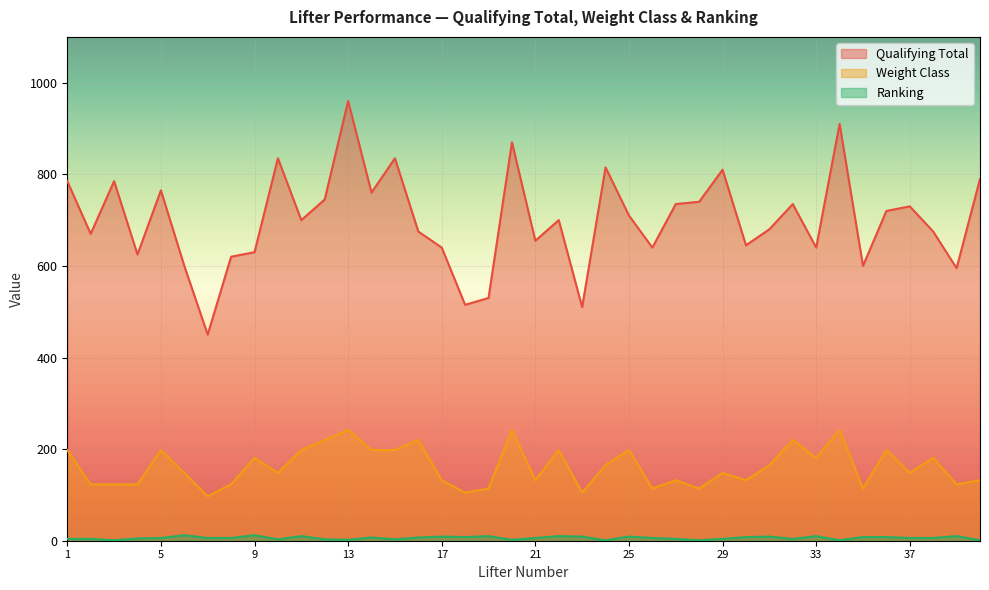

Between 10 and 13, which is larger?

13